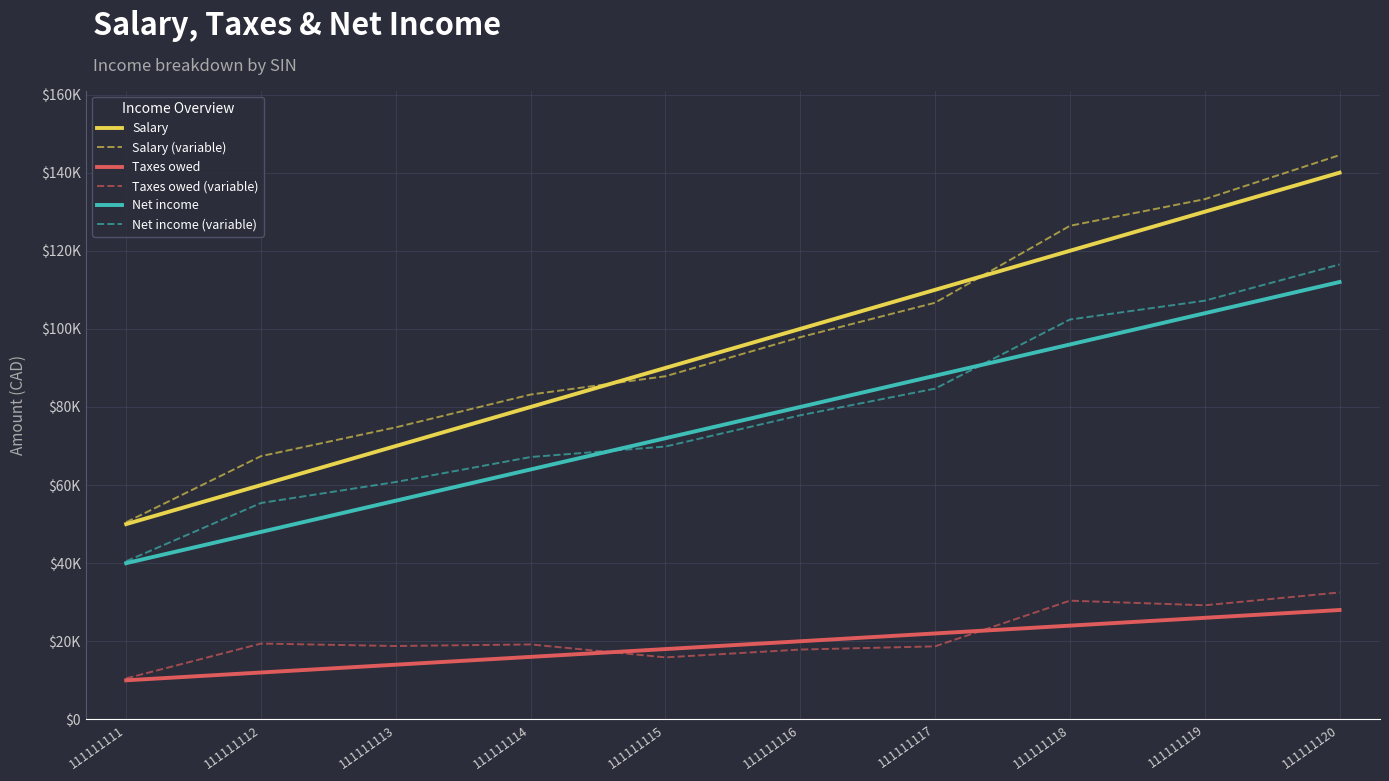

What are all the series names shown in the legend?

Salary, Salary (variable), Taxes owed, Taxes owed (variable), Net income, Net income (variable)